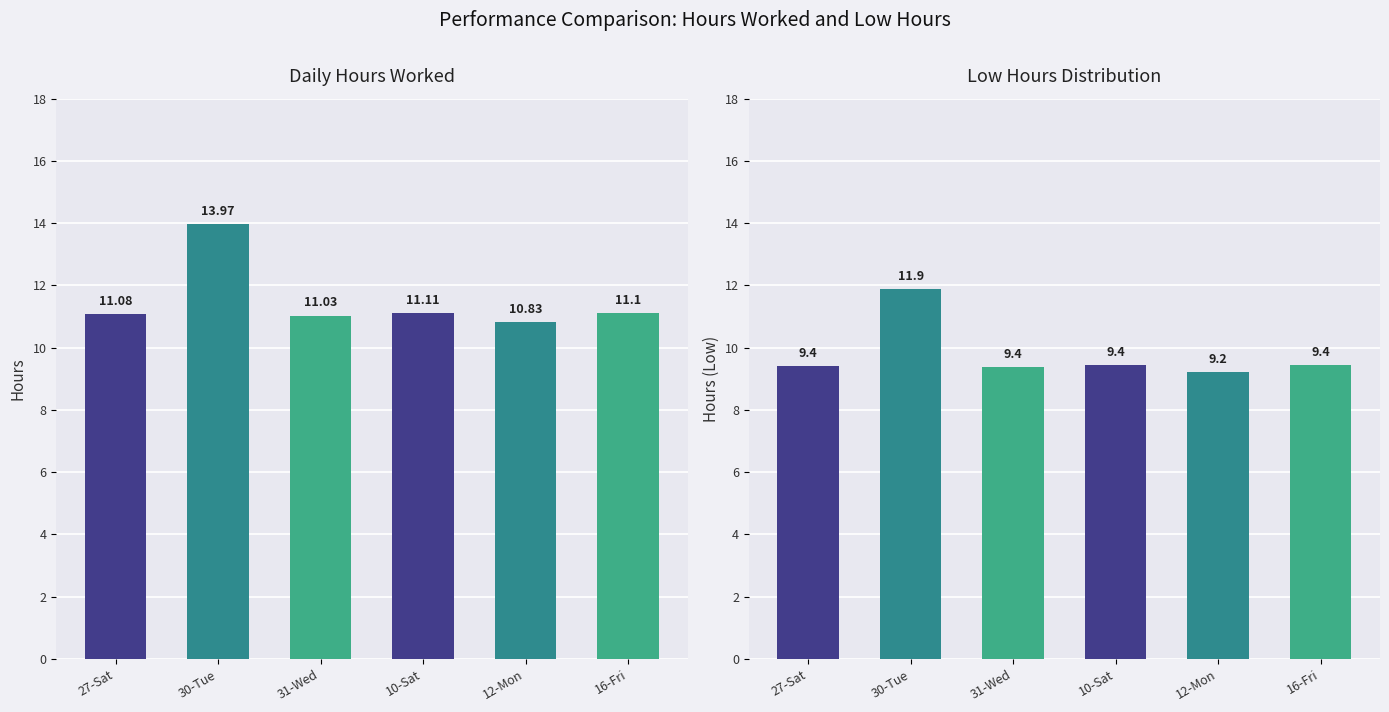

What is the difference between the maximum and minimum values in the Hours Worked series?

3.1